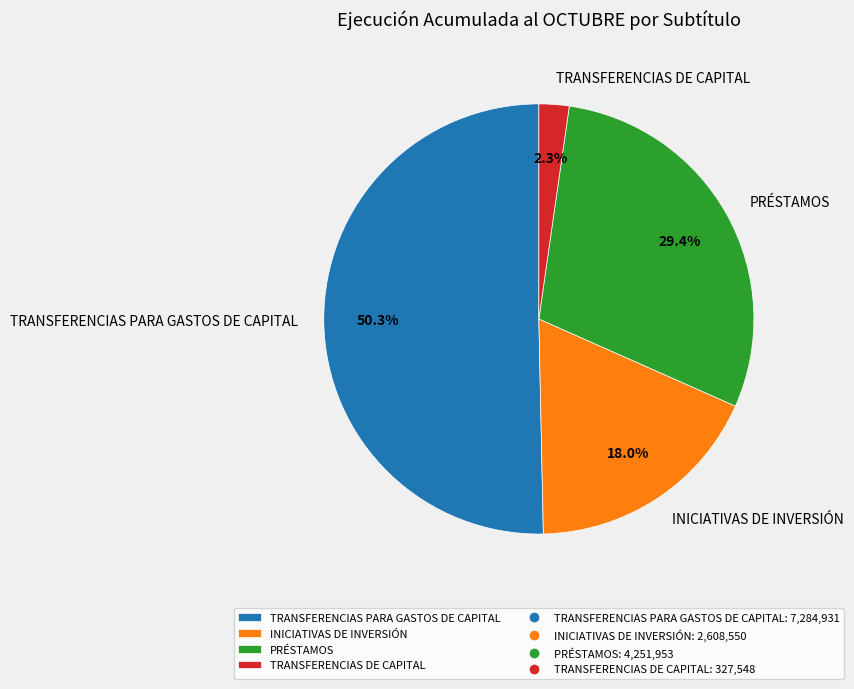

Count the number of slices in the pie.

4